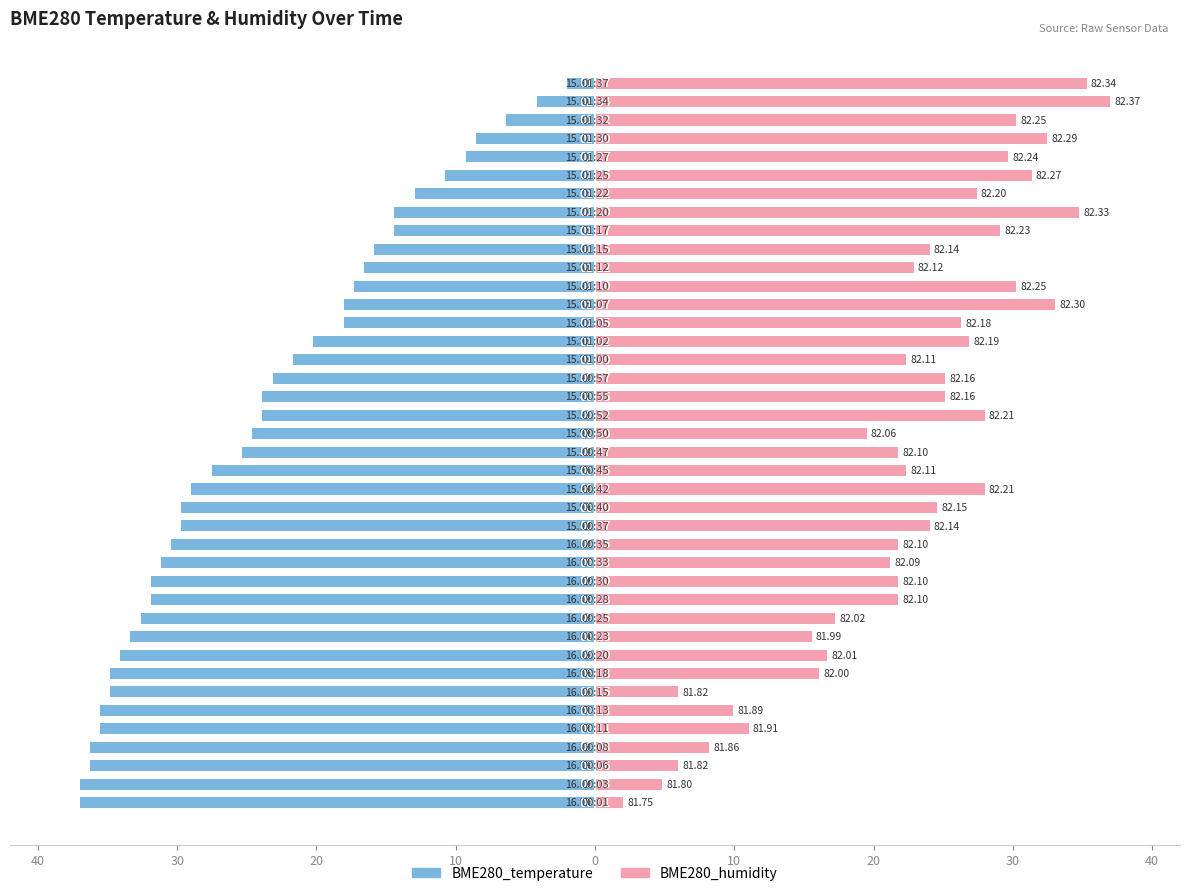

Is the value of BME280_temperature at 25 greater than the value of BME280_humidity at 36?

No